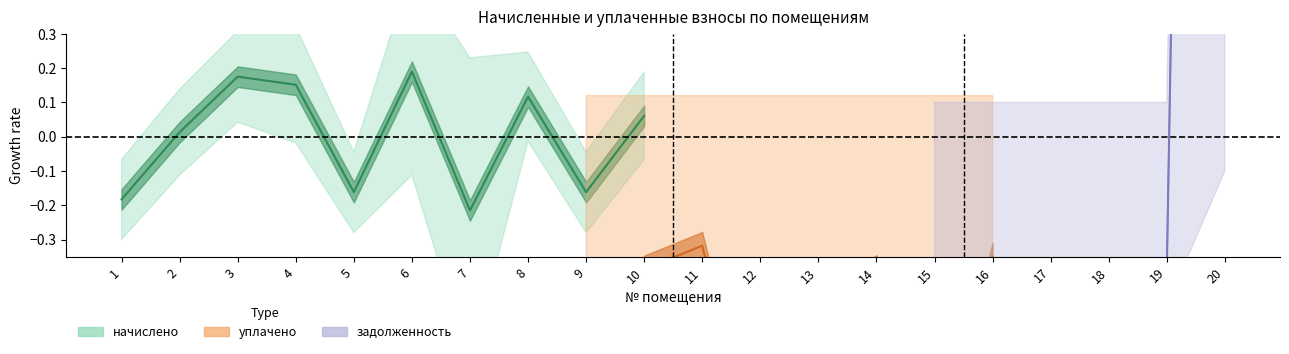

Rank the categories by value from lowest to highest.

7, 1, 5, 9, 2, 10, 8, 4, 3, 6